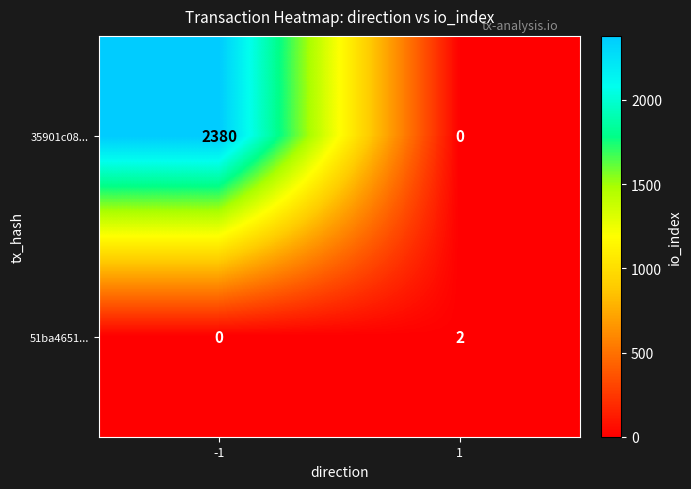

At how many categories does at least one series exceed 1306?

1